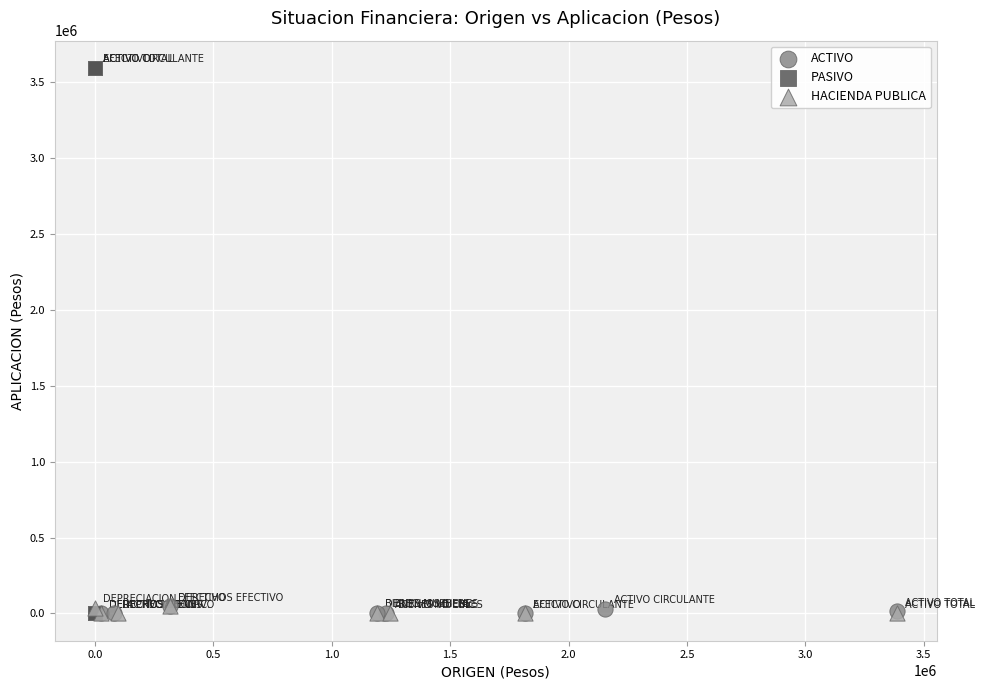

Which series has the largest Y range (max minus min)?

PASIVO